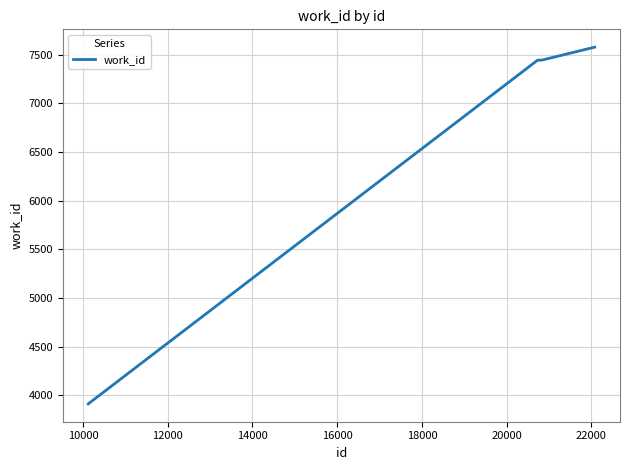

What is the greatest value displayed?

7576